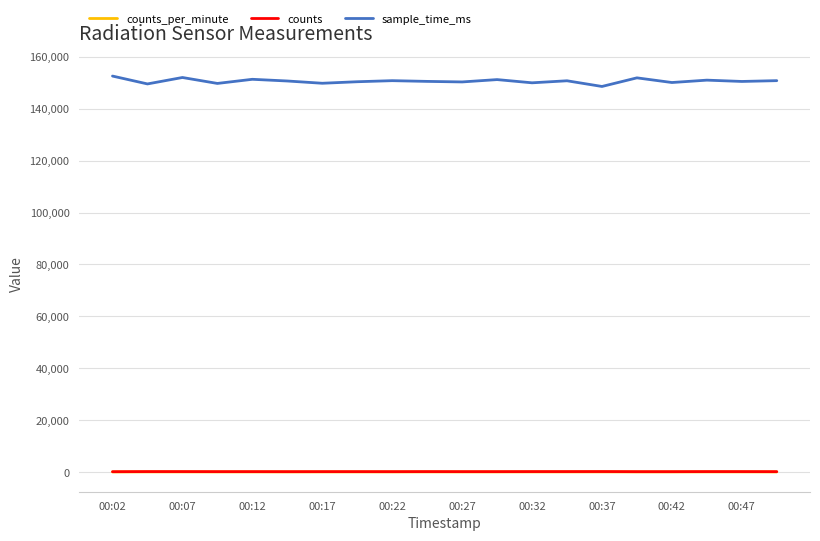

How many lines are shown in the chart?

3